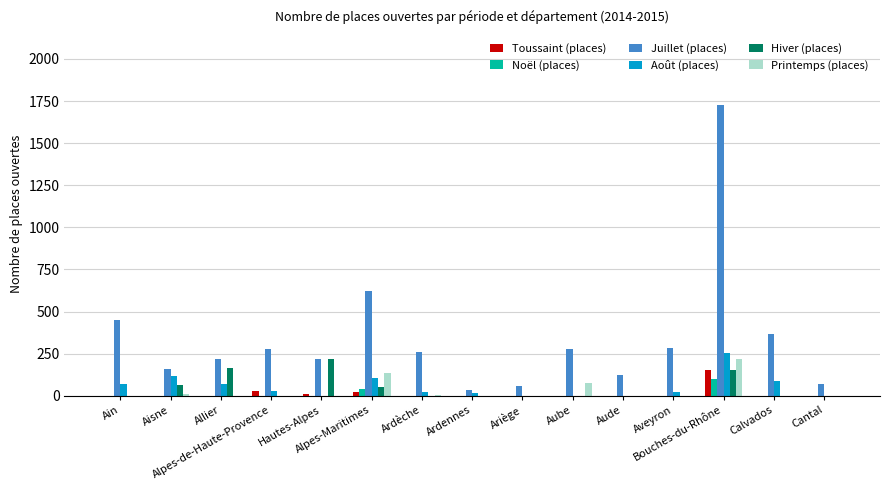

What is the maximum value shown in the chart?

1728